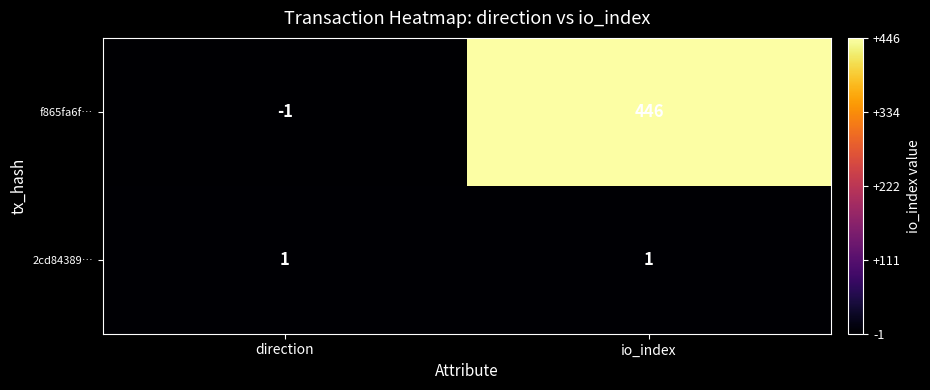

What is the sum of the f865fa6f… values at direction and io_index?

445